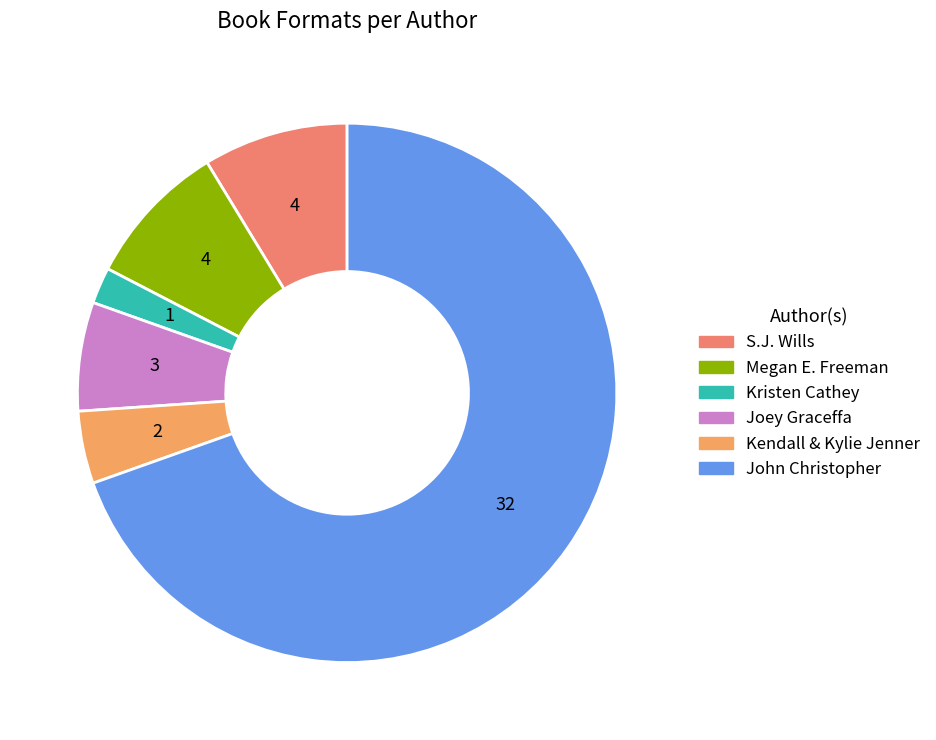

How many segments does this pie chart have?

6